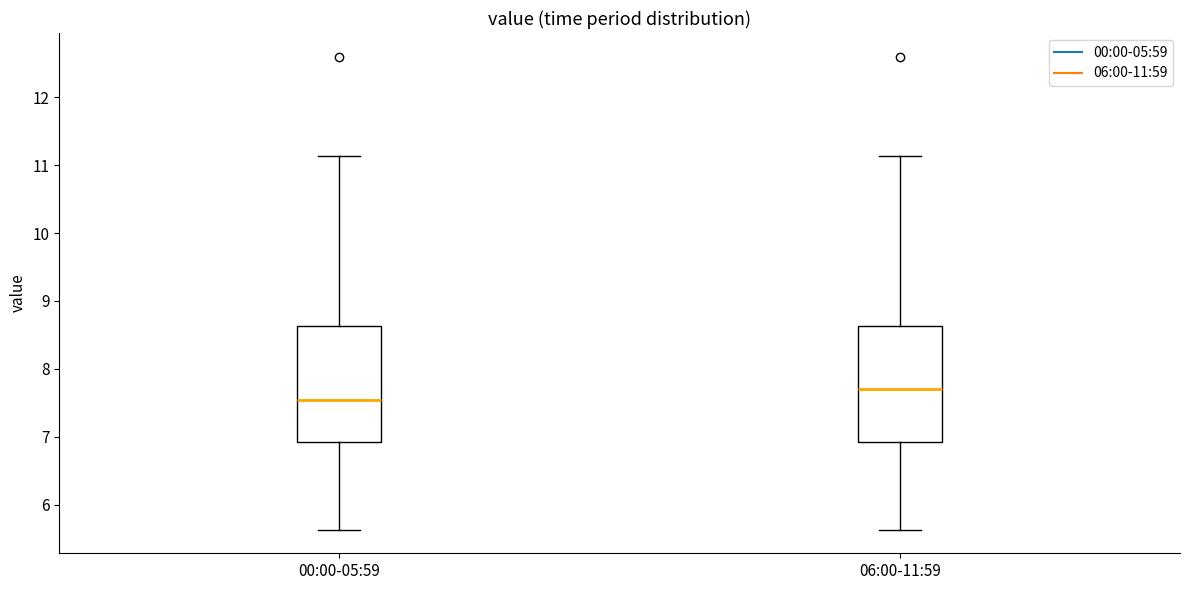

Where does the upper whisker of the box for 06:00-11:59 end on the y-axis? The values are not printed on the chart, so give them approximately, as read against the axis.

11.1